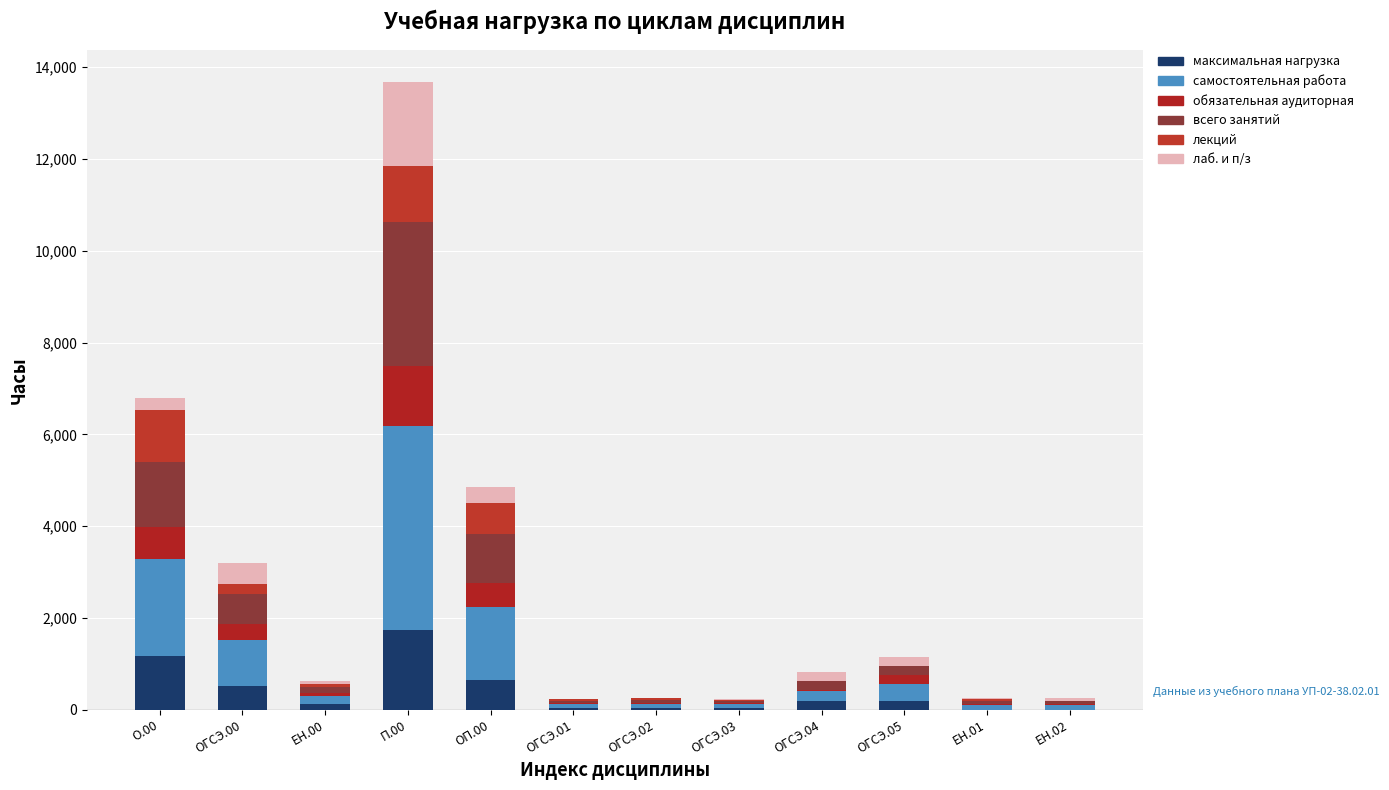

What is the approximate value of максимальная нагрузка at ОГСЭ.05, to the nearest 100?

200